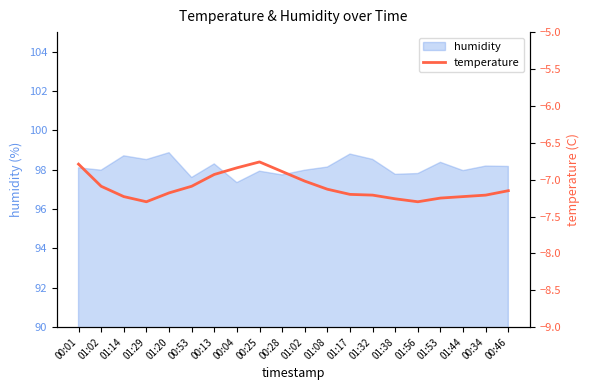

What is the smallest value displayed?

-7.3